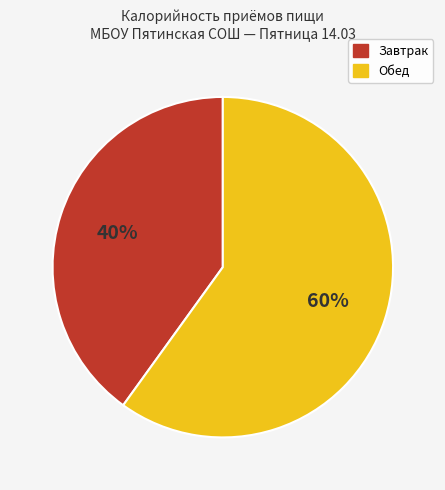

Which slice is the largest?

Обед